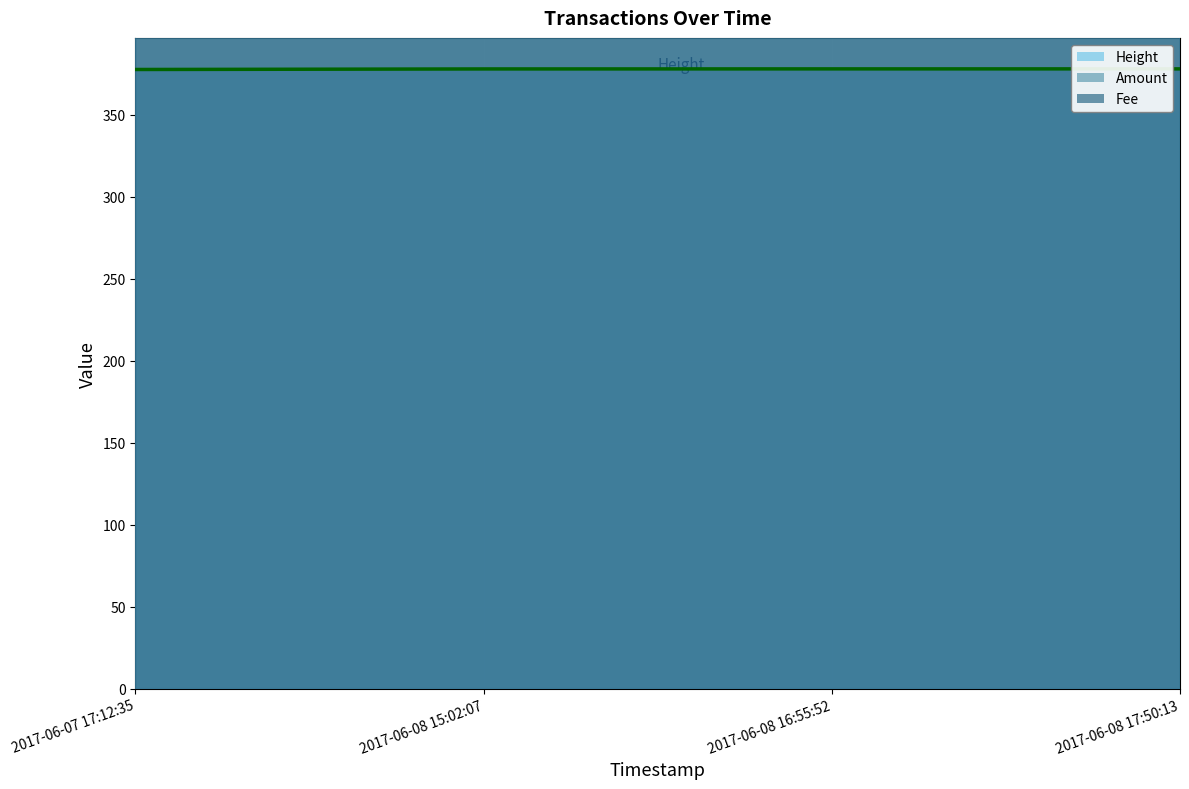

What is the difference between the maximum and minimum values in the Amount series?

250000.0